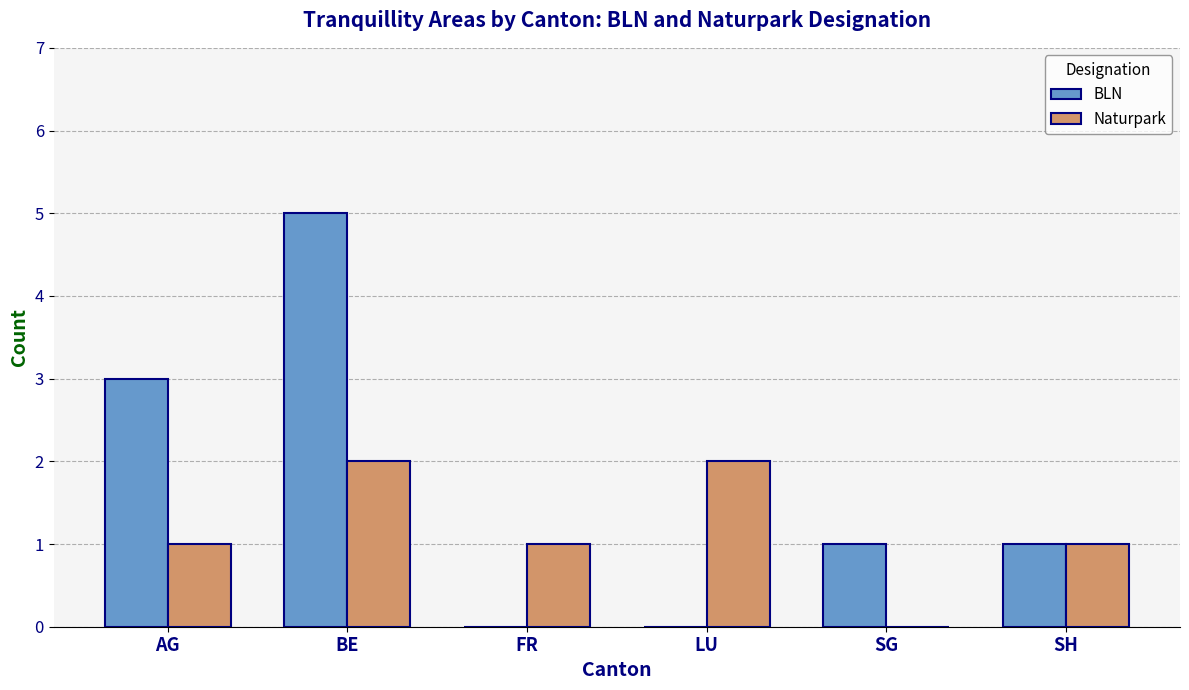

Reading left to right, what are all the values shown in this chart?

BLN: 3	5	0	0	1	1
Naturpark: 1	2	1	2	0	1